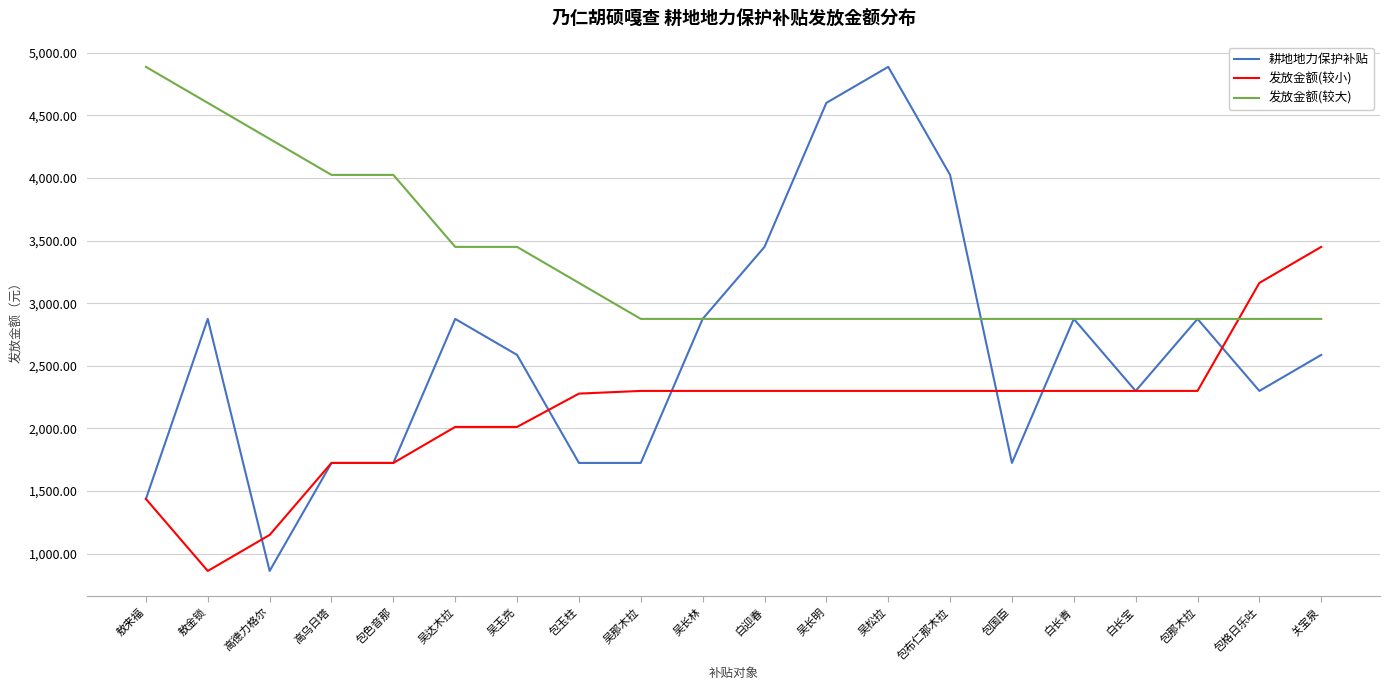

Does the chart have visible grid lines?

Yes